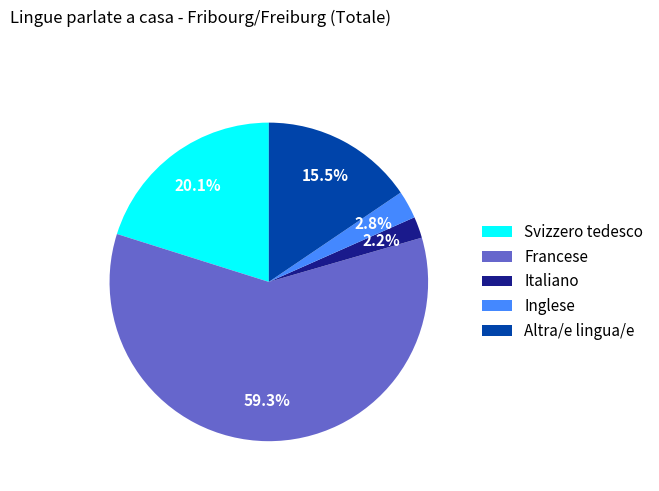

What is the ratio of the value at Svizzero tedesco to the value at Francese?

0.3